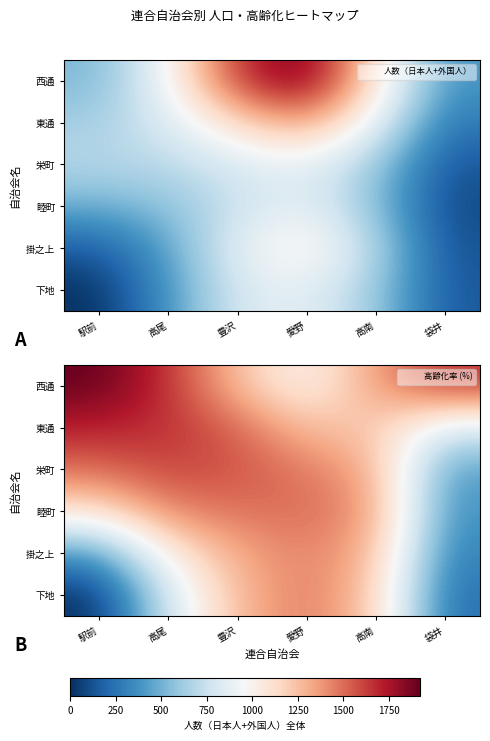

Is the value of 睦町 at 袋井 greater than the value of 西通 at 高南?

No